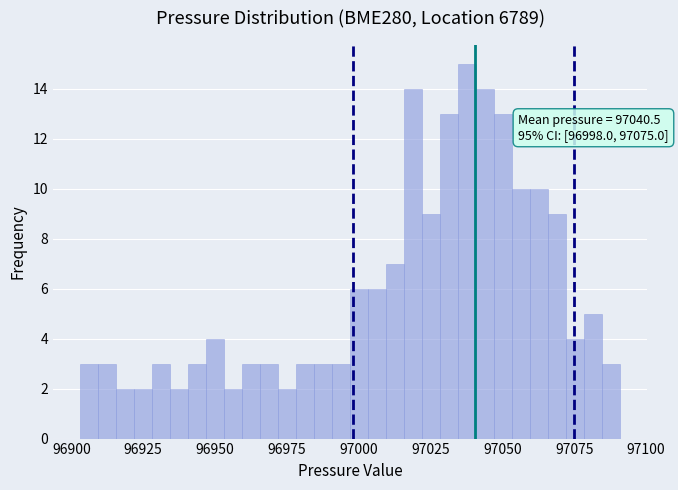

Around what value on the x-axis is the tallest bar? Give the approximate position of its centre, as read against the axis.

97040